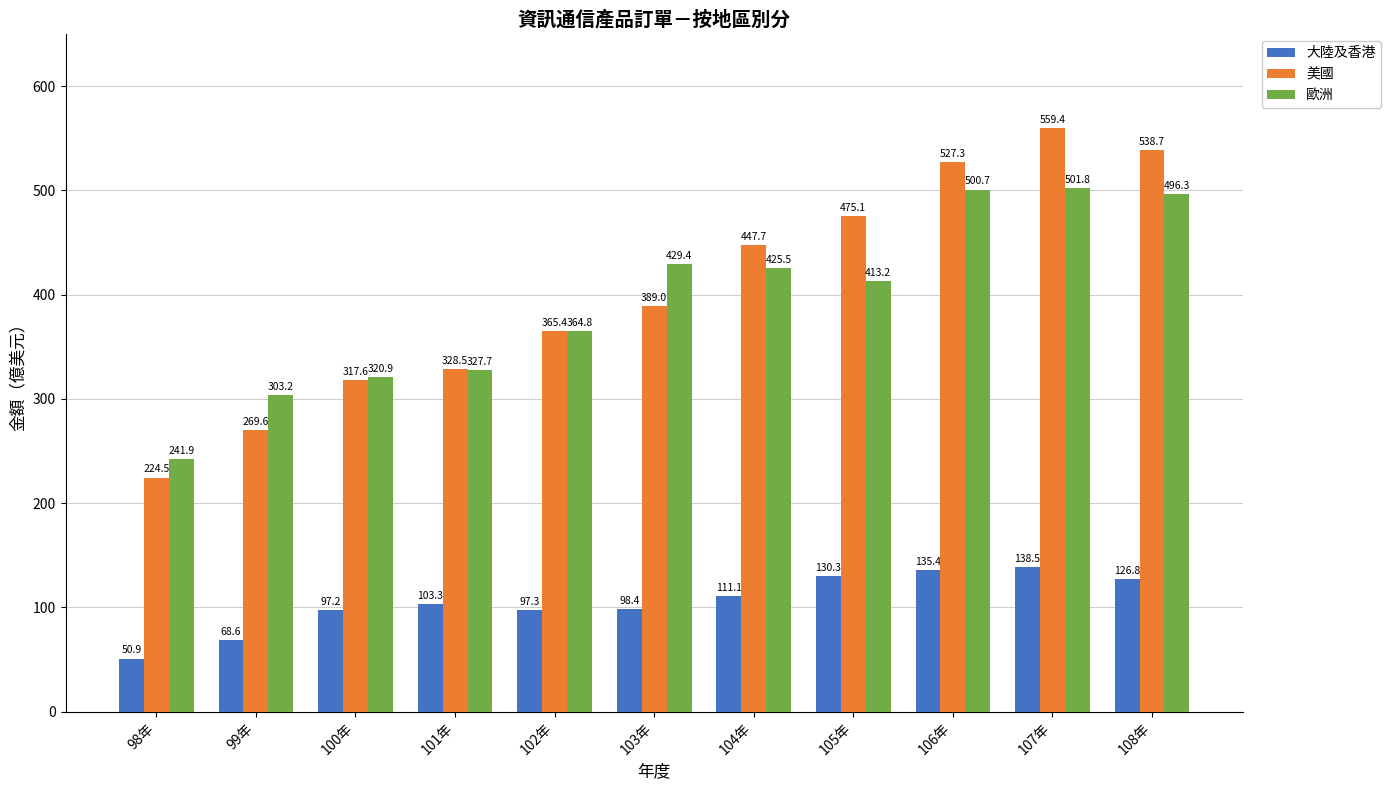

Where is 美國 nearest to the value 391?

103年